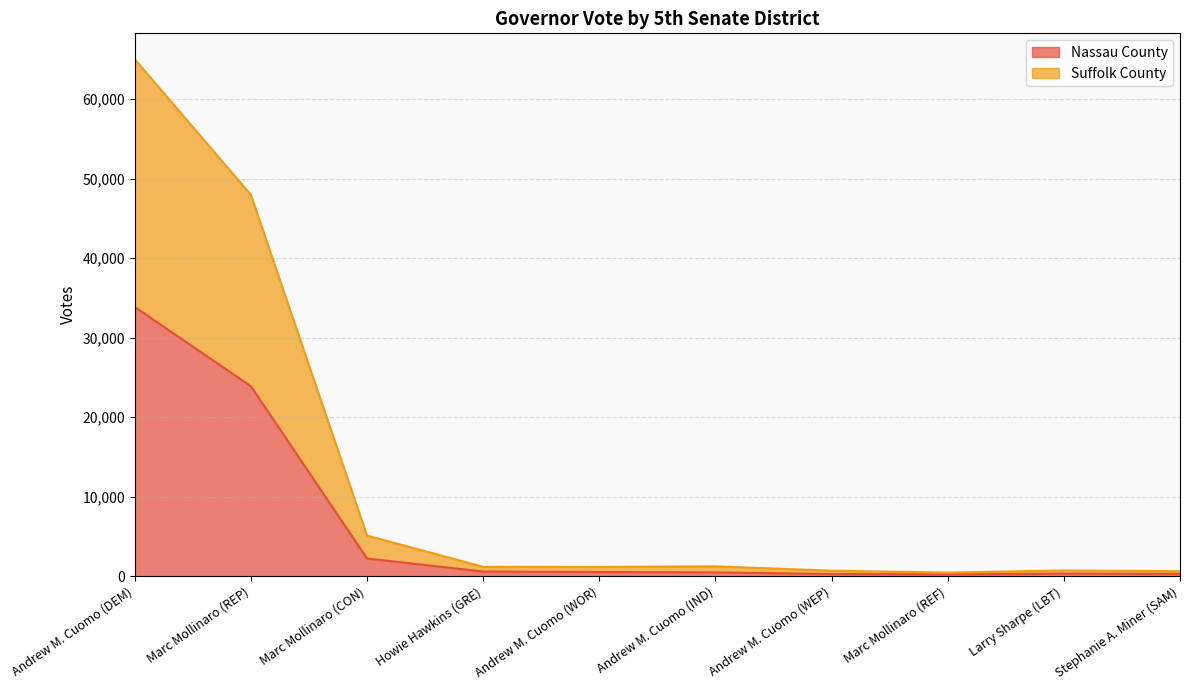

Is the value of Suffolk County at Andrew M. Cuomo (WEP) greater than the value of Nassau County at Andrew M. Cuomo (WOR)?

Yes